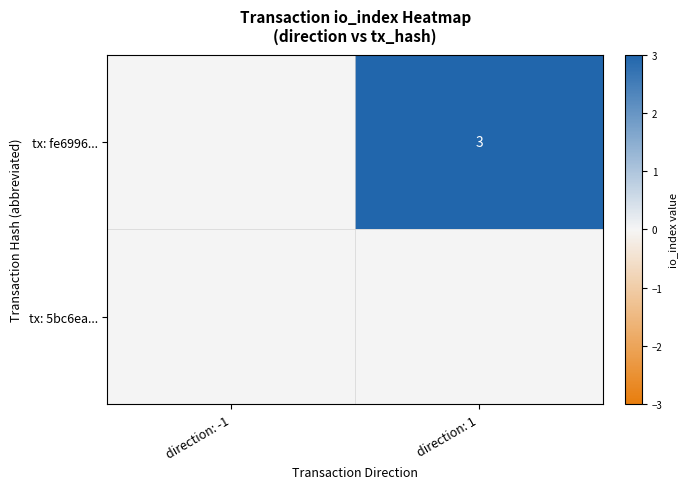

True or false: tx: fe6996... has a value of 1 at direction: 1.

False